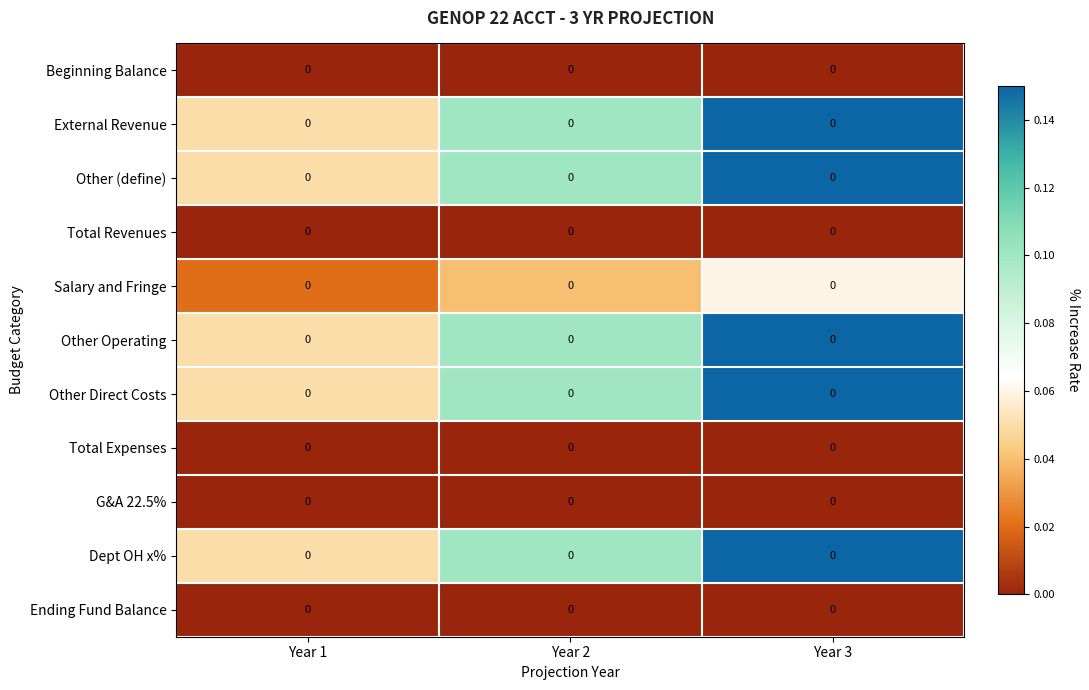

How many distinct data groups are displayed?

11